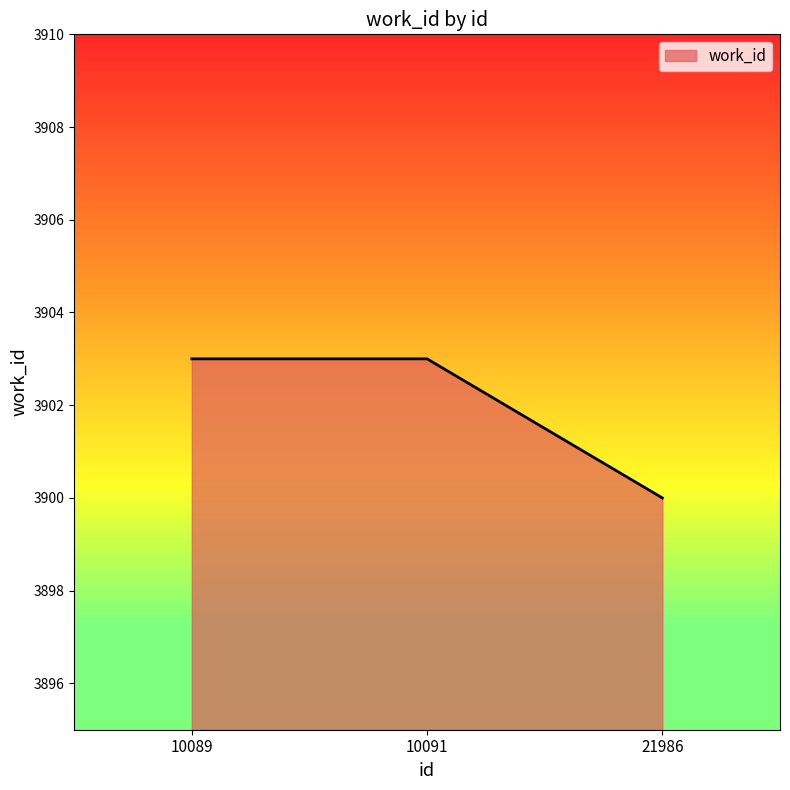

Reading right to left, what are all the values shown in this chart?

21986=3900	10091=3903	10089=3903